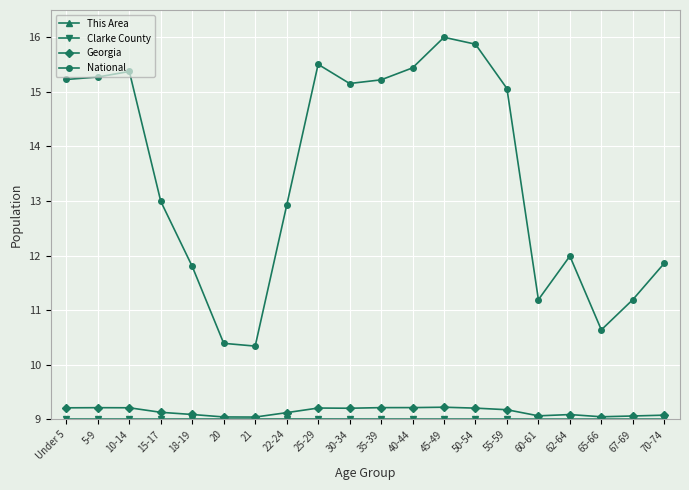

What is the value of the National point at the 18th from the left?

10.6